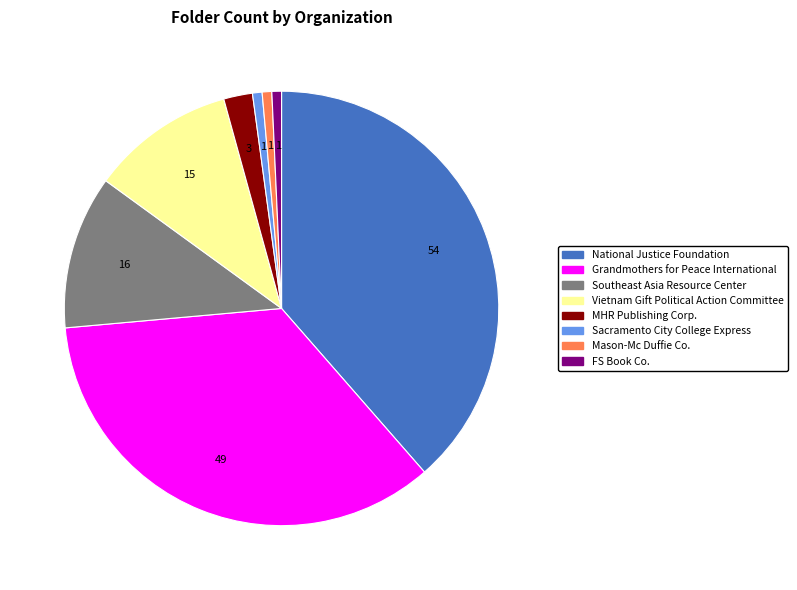

True or false: Grandmothers for Peace International accounts for 24% of the total.

False